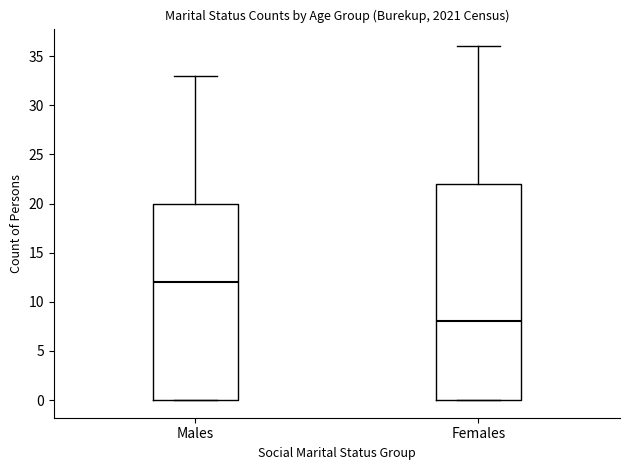

Reading left to right, read every box against the y-axis: the position of its median line, the range the box covers, and the ends of its whiskers. The values are not printed on the chart, so give them approximately, as read against the axis.

Males: median 12, box 0 to 20, whiskers 0 to 33
Females: median 8, box 0 to 22, whiskers 0 to 36